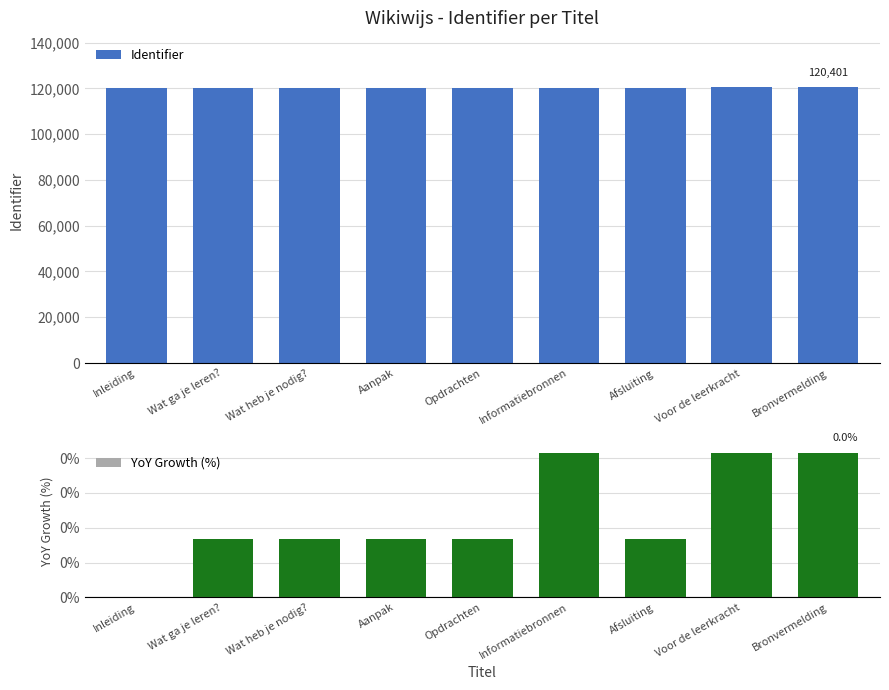

What position from the right is Wat heb je nodig??

7